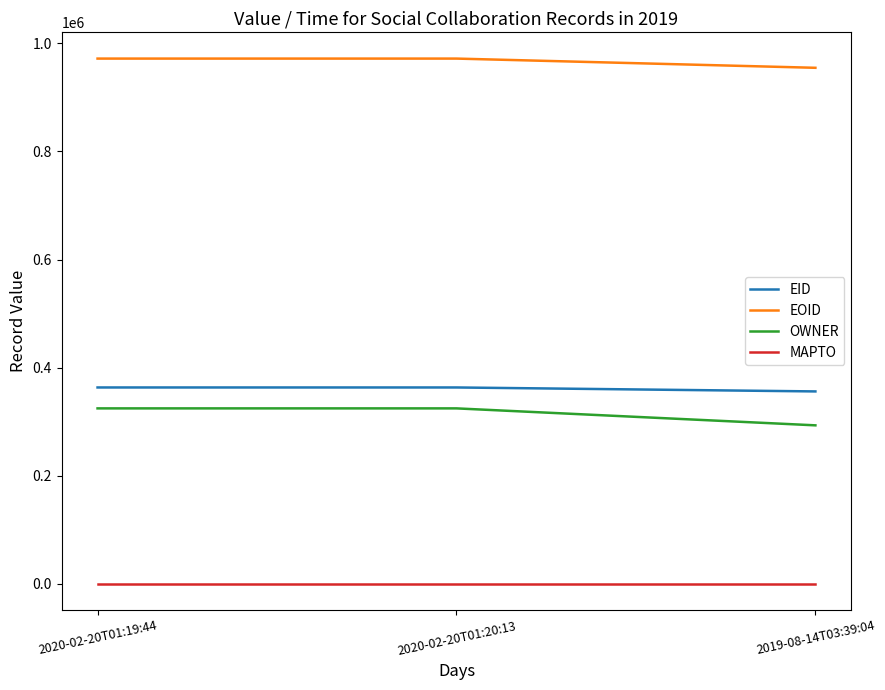

Is this an area chart (filled region under the line)?

No